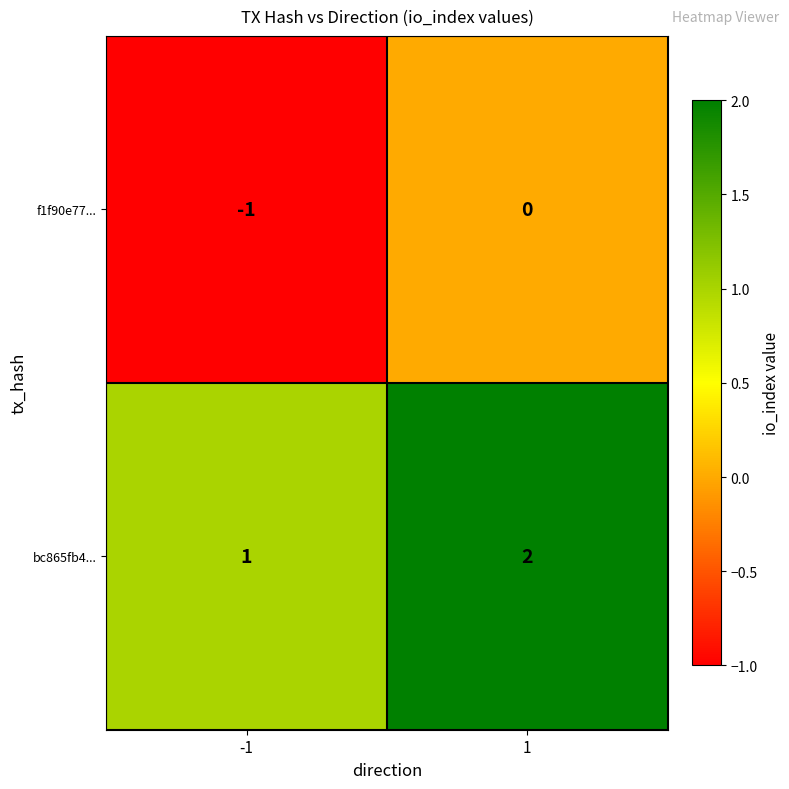

What is the sum of the bc865fb4... values at 1 and -1?

3